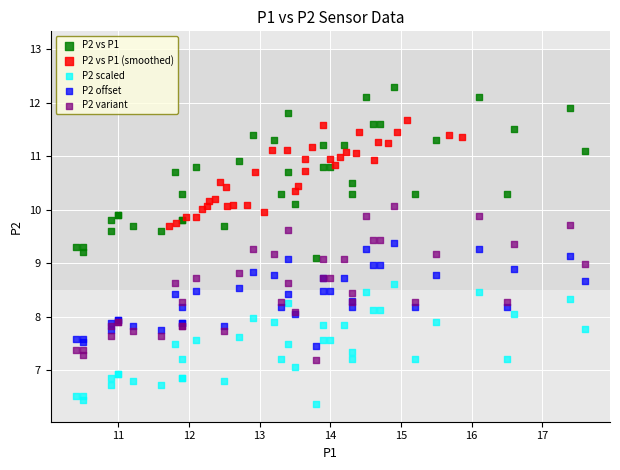

Which series has the widest spread of Y values?

P2 vs P1